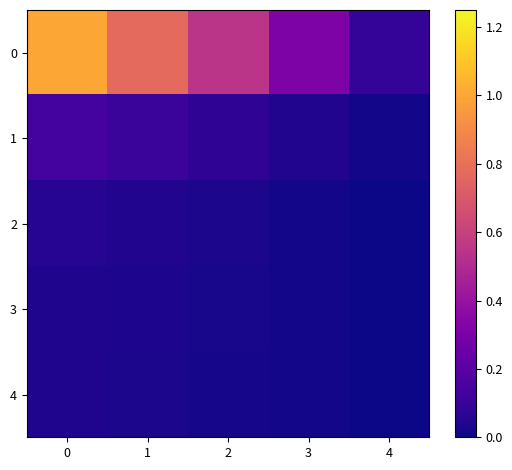

What is the spread (max minus min) of values at 4?

0.1